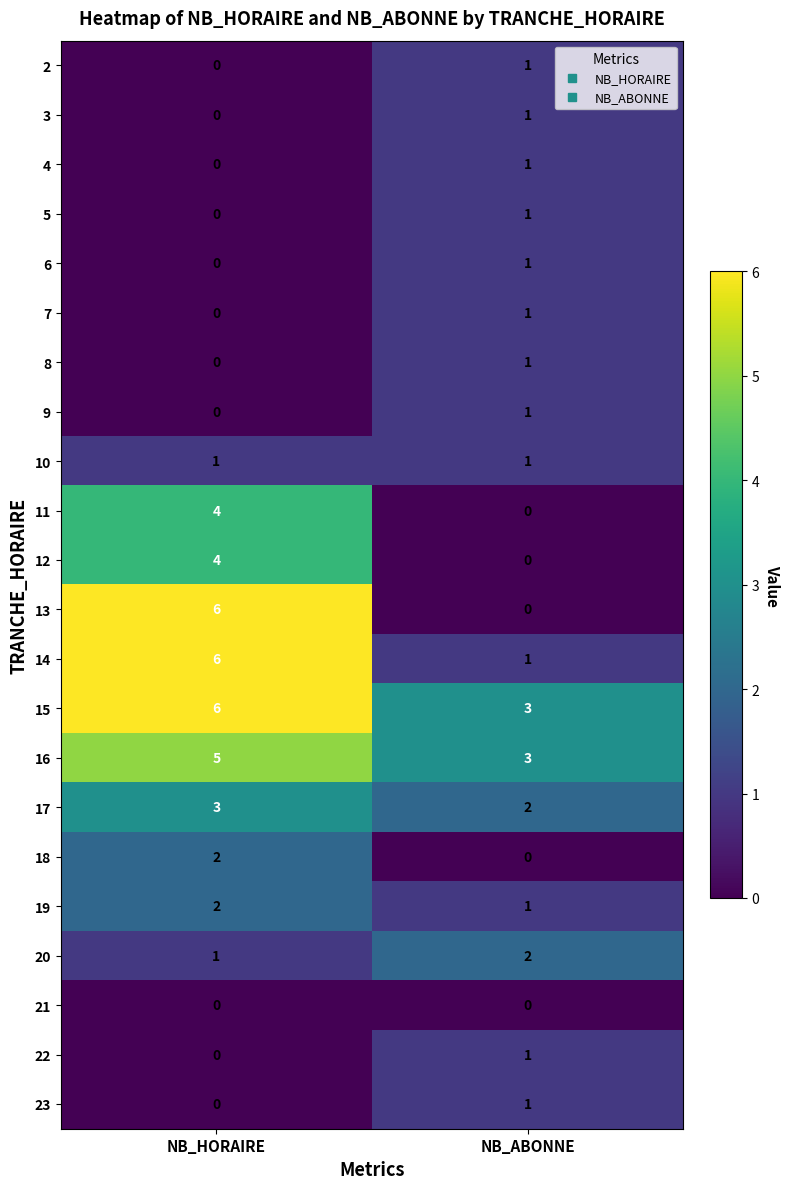

Between NB_HORAIRE and NB_ABONNE, which series saw the biggest shift?

13